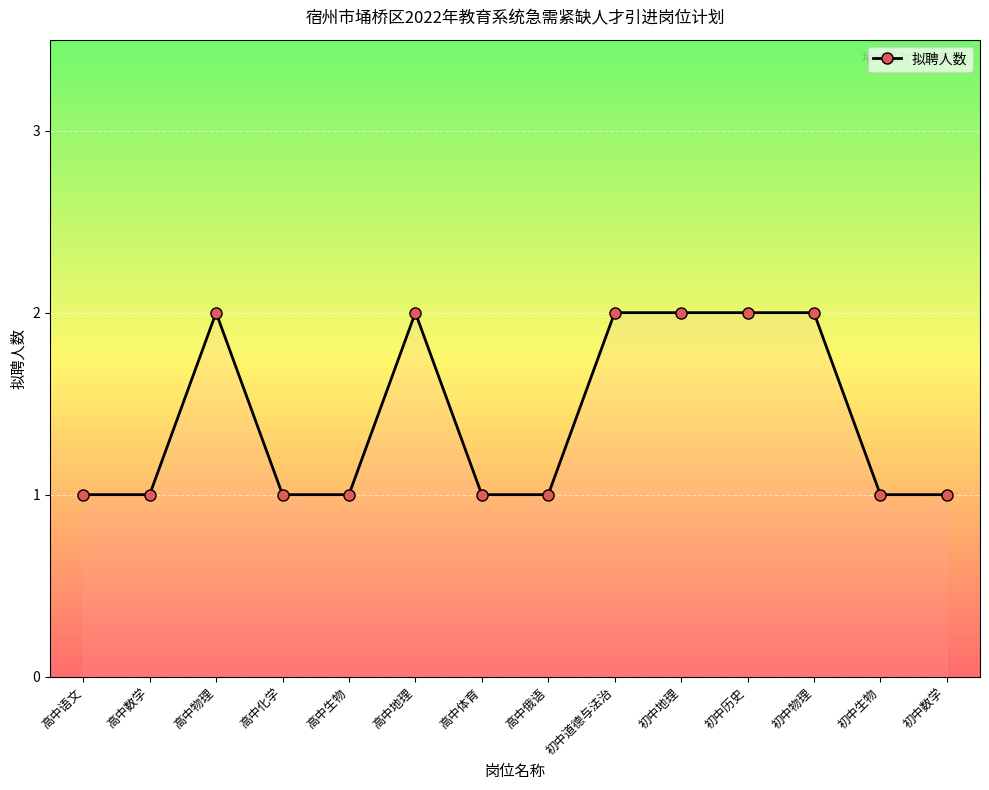

What is the label of the 6th point from the left?

高中地理